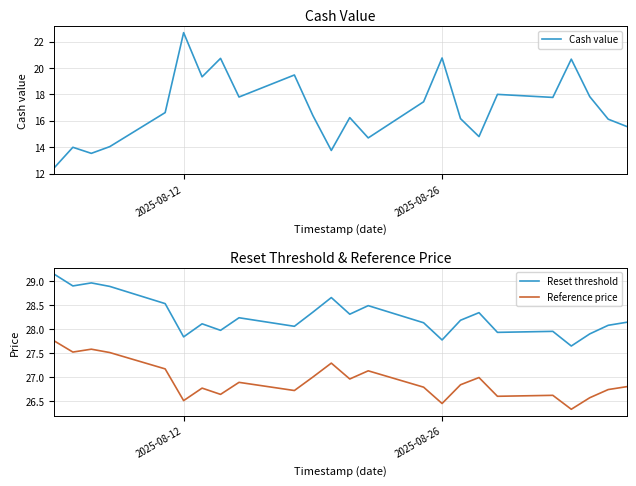

True or false: Reference price and Reset threshold intersect in this chart.

False